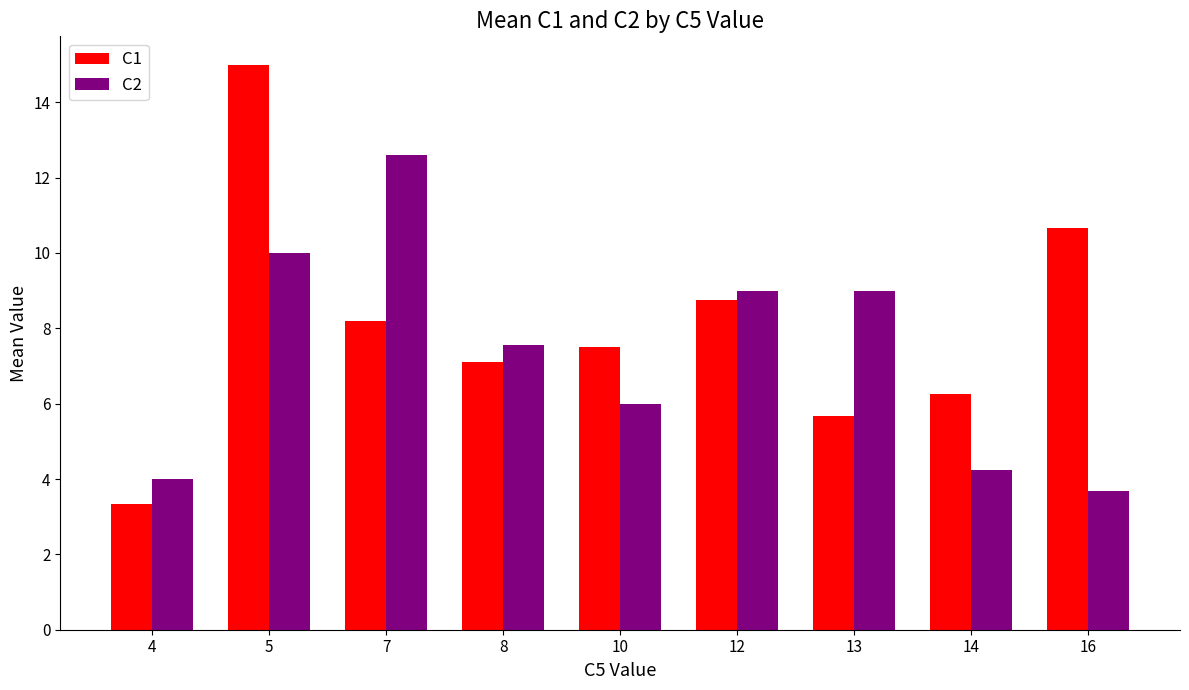

The C2 series shows 10.0 at 5. True or false?

True